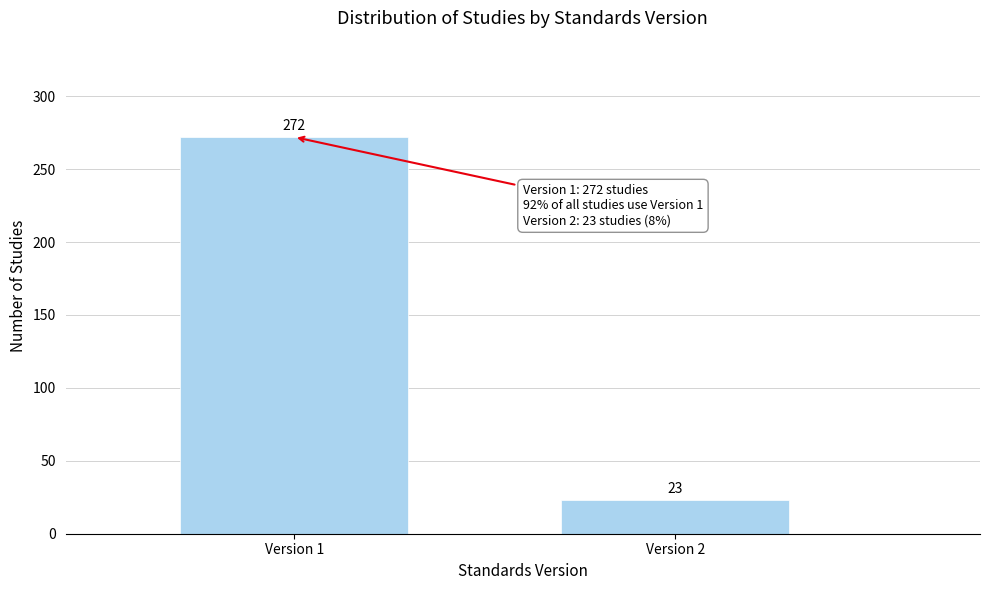

Reading right to left, transcribe all the data shown in this chart.

Version 2=23	Version 1=272